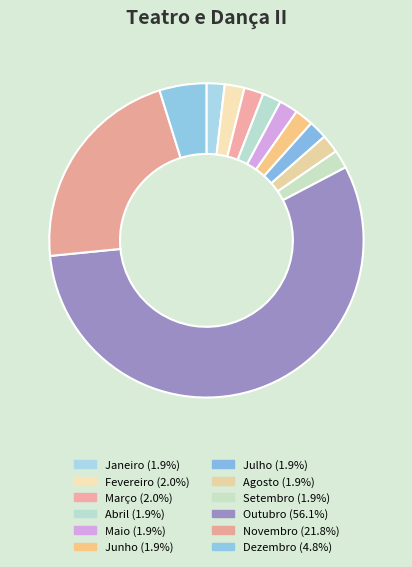

What percentage is the Setembro slice, to the nearest percent?

2%